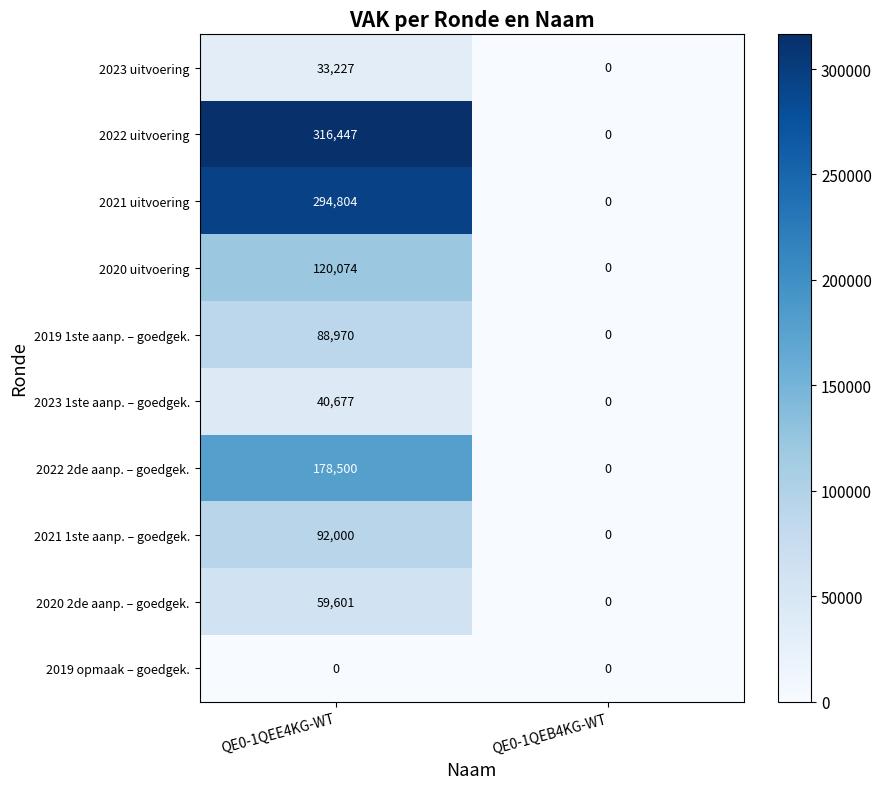

Which series has the largest total across all categories?

2022 uitvoering